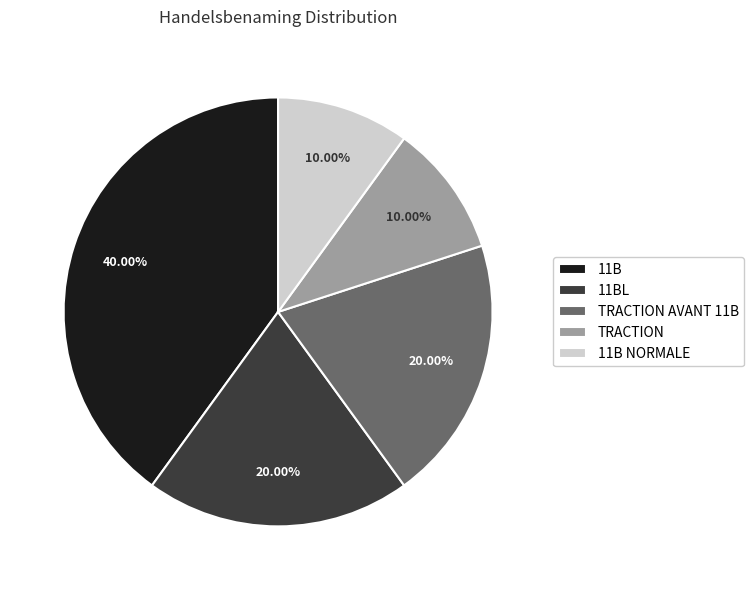

Do TRACTION and TRACTION AVANT 11B together represent more than half of the pie?

No